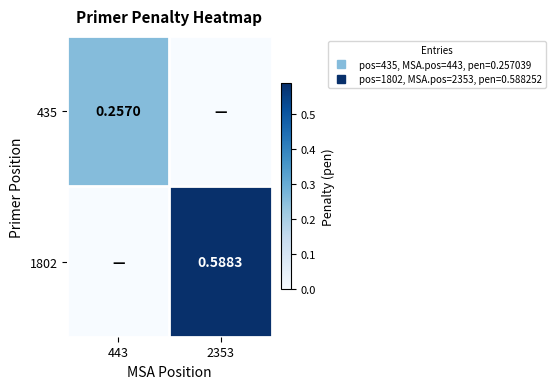

The value of 435 at 443 is 0.1. True or false?

False